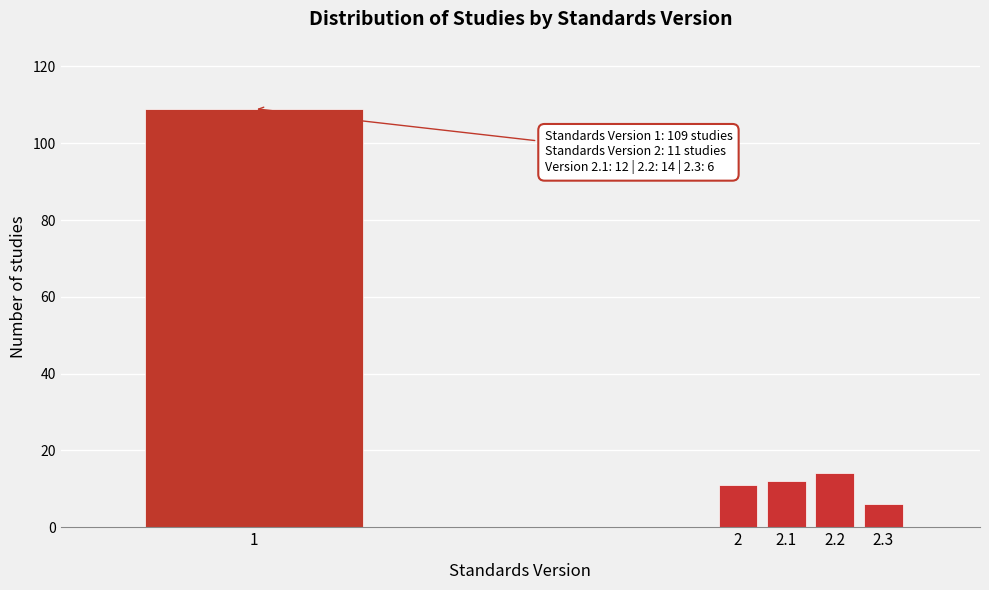

Reading left to right, extract all data points from this chart.

1=109	2=11	2.1=12	2.2=14	2.3=6